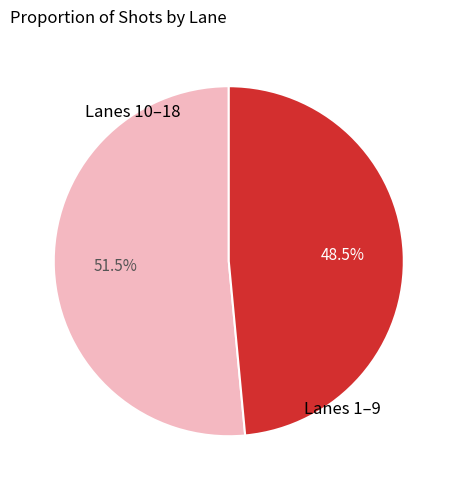

Is there a majority slice in this chart?

Yes